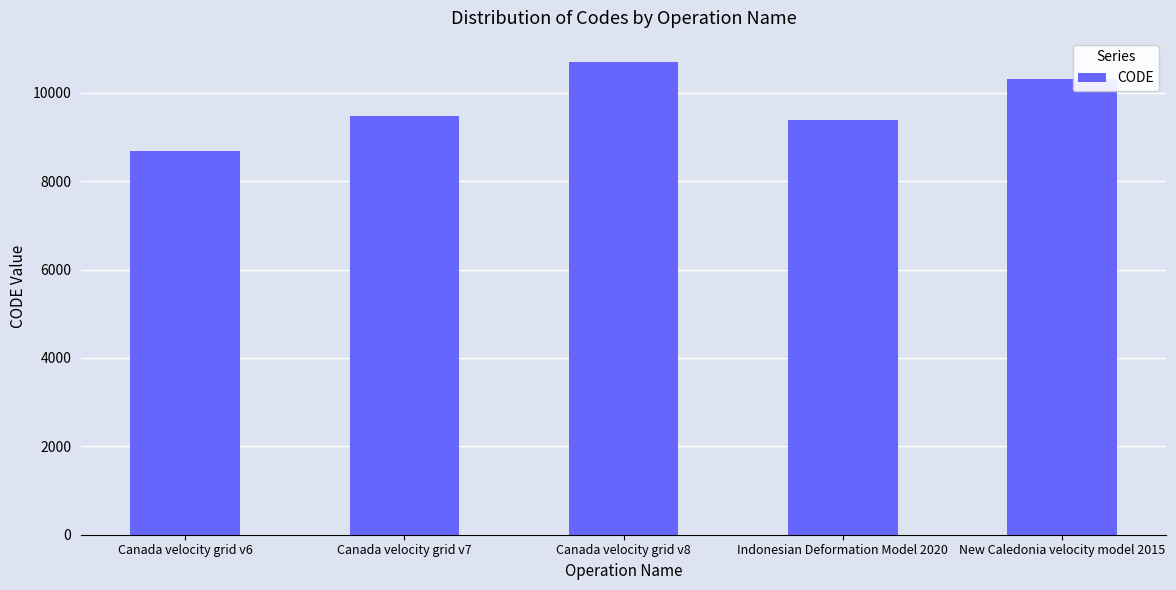

Reading right to left, list all the values displayed in this chart.

New Caledonia velocity model 2015=10323	Indonesian Deformation Model 2020=9375	Canada velocity grid v8=10707	Canada velocity grid v7=9483	Canada velocity grid v6=8676